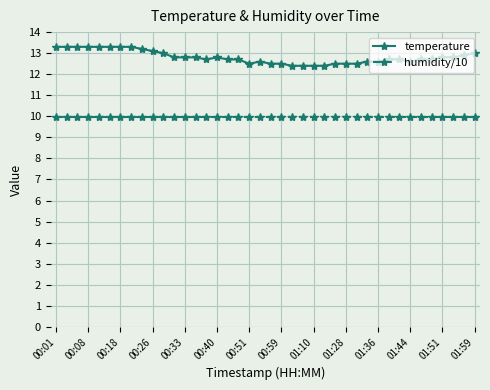

Is this an area chart (filled region under the line)?

No